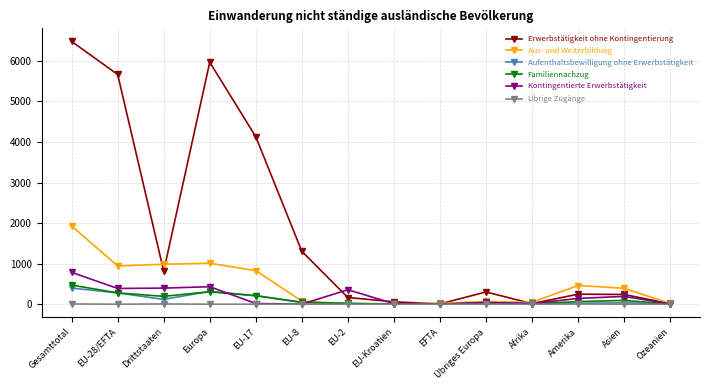

Rank the series by their maximum value, from lowest to highest.

Übrige Zugänge, Aufenthaltsbewilligung ohne Erwerbstätigkeit, Familiennachzug, Kontingentierte Erwerbstätigkeit, Aus- und Weiterbildung, Erwerbstätigkeit ohne Kontingentierung